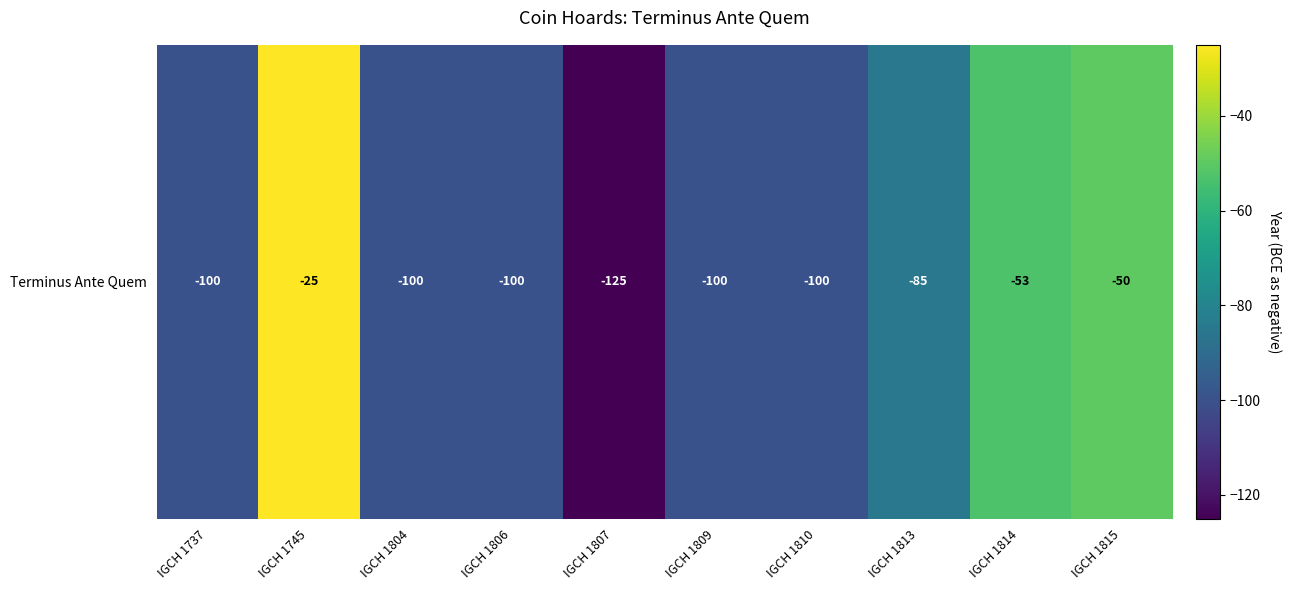

What is the approximate value at IGCH 1806, to the nearest 5?

-100